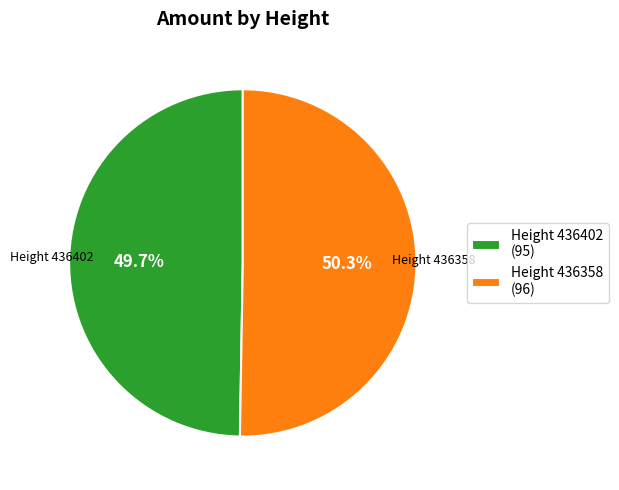

Rank the categories by value from lowest to highest.

Height 436402, Height 436358